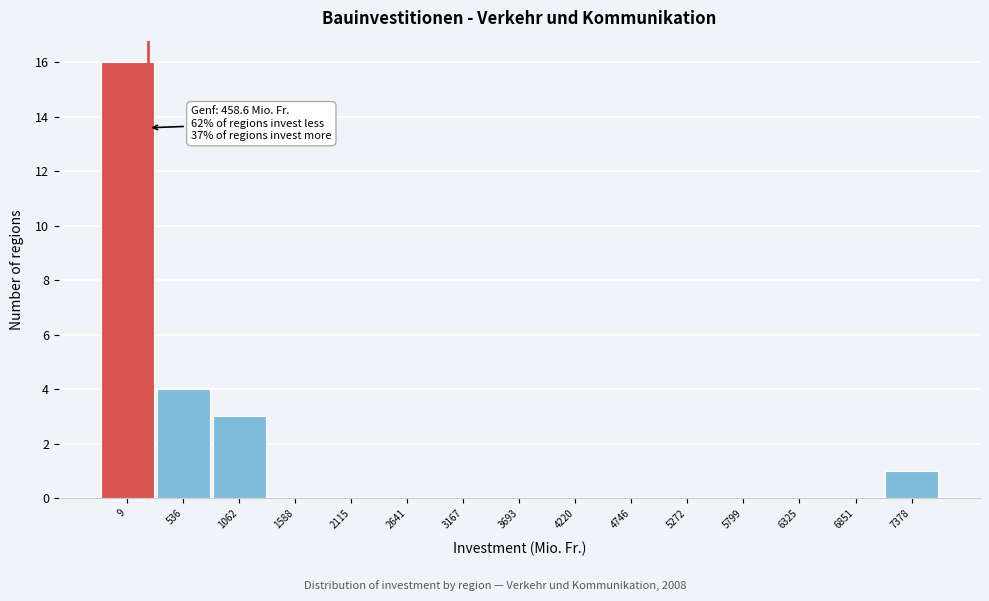

Reading left to right, extract all data points from this chart.

9=16	536=4	1062=3	1588=0	2115=0	2641=0	3167=0	3693=0	4220=0	4746=0	5272=0	5799=0	6325=0	6851=0	7378=1